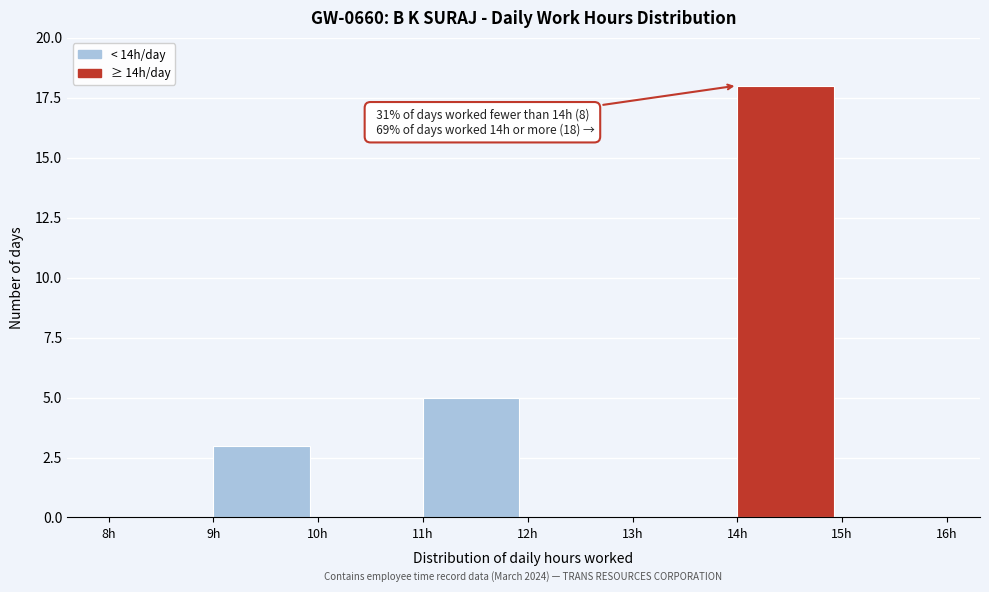

Which range on the x-axis has the tallest bar?

14 to 15